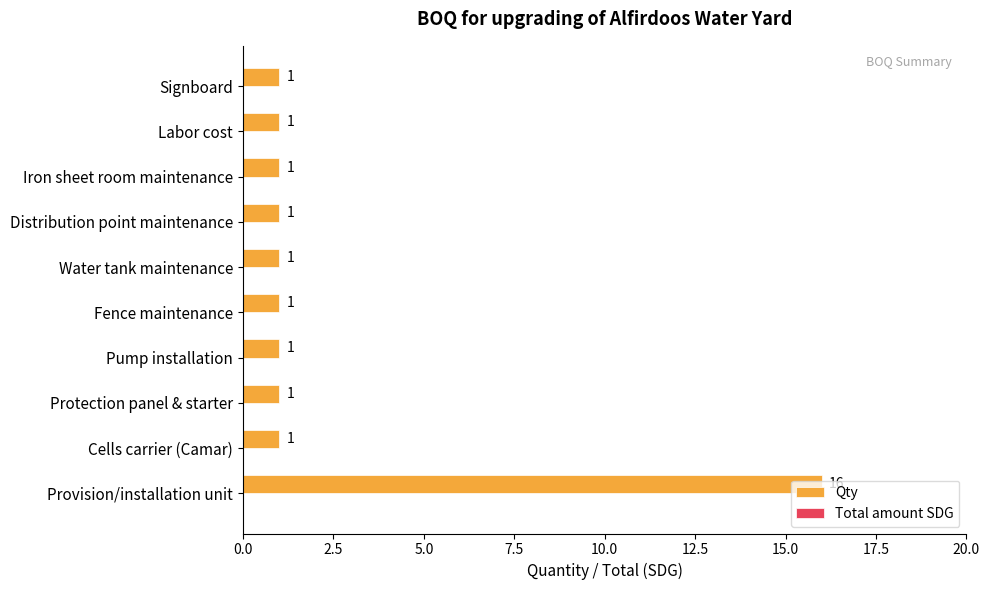

What is the greatest value displayed?

16